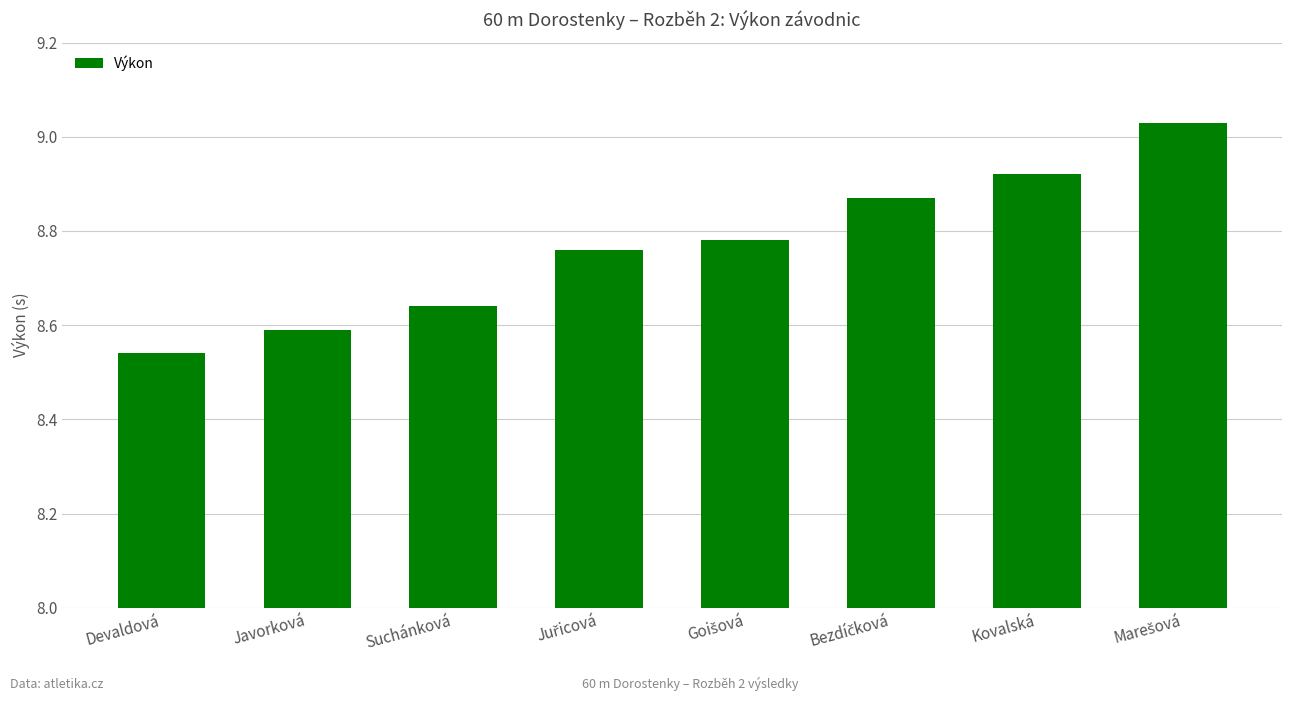

What is the label of the 2nd bar from the right?

Kovalská